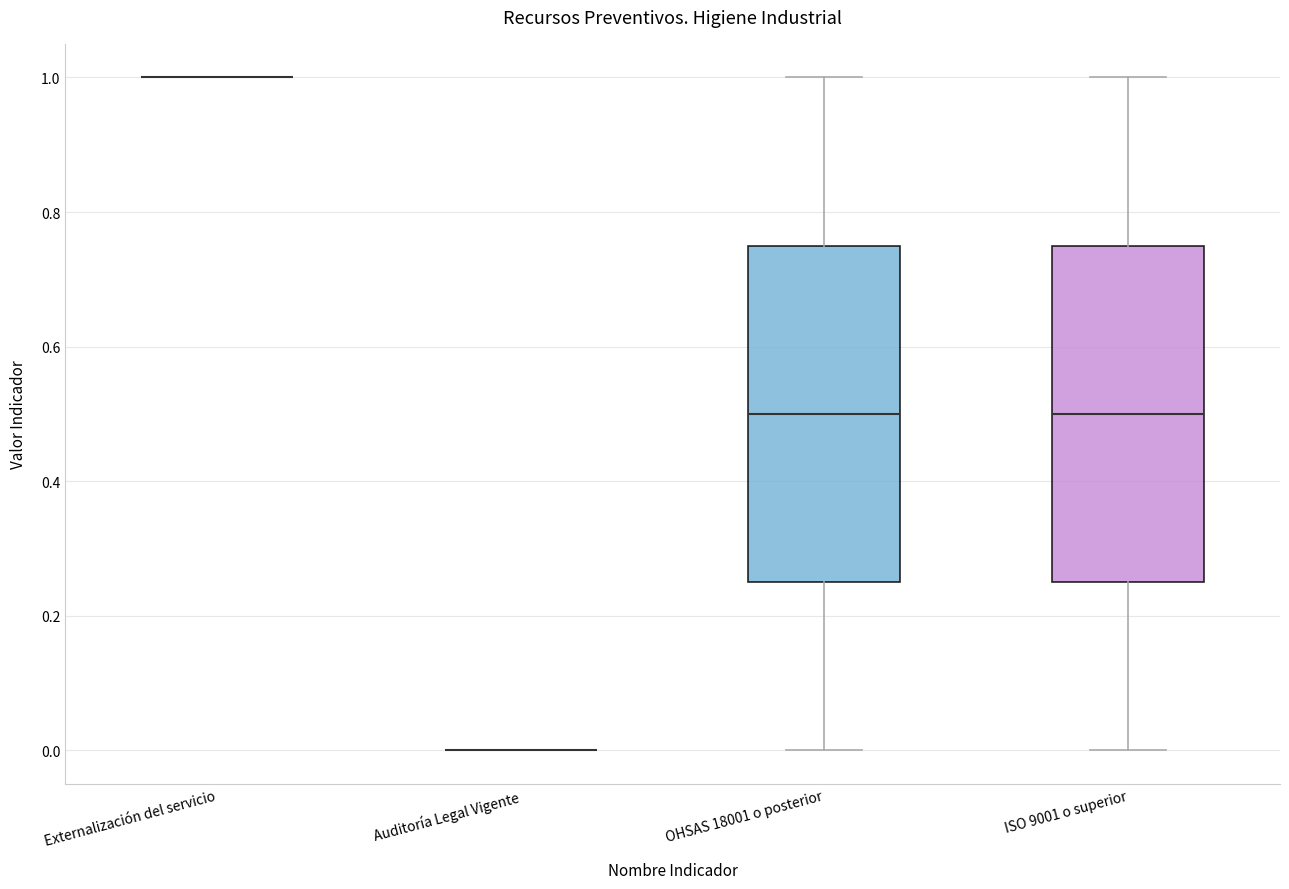

Reading left to right, transcribe this box plot: for each box, give where its median line is, the range the box spans, and where its two whiskers end, as read against the y-axis. The values are not printed on the chart, so give them approximately, as read against the axis.

Externalización del servicio: box collapsed to a line at 1.00, whiskers 1.00 to 1.00
Auditoría Legal Vigente: box collapsed to a line at 0.00, whiskers 0.00 to 0.00
OHSAS 18001 o posterior: median 0.50, box 0.26 to 0.76, whiskers 0.00 to 1.00
ISO 9001 o superior: median 0.50, box 0.26 to 0.76, whiskers 0.00 to 1.00